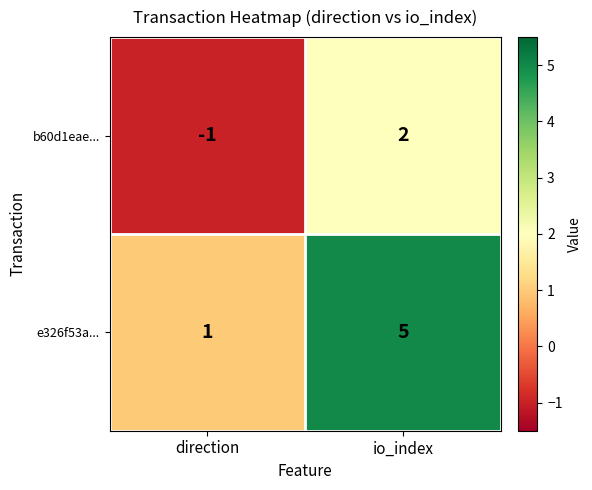

Which series has the largest range (max minus min)?

e326f53a...